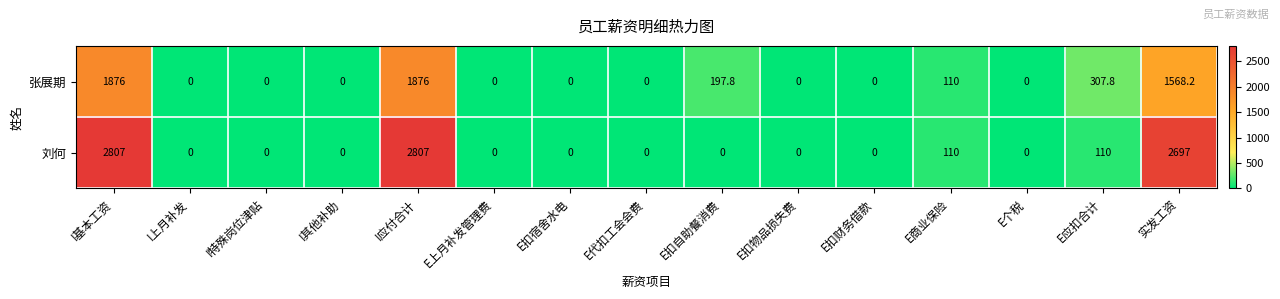

Reading left to right, list all the values displayed in this chart.

张展期: I基本工资=1876.0	I上月补发=0.0	I特殊岗位津贴=0.0	I其他补助=0.0	I应付合计=1876.0	E上月补发管理费=0.0	E扣宿舍水电=0.0	E代扣工会会费=0.0	E扣自助餐消费=197.8	E扣物品损失费=0.0	E扣财务借款=0.0	E商业保险=110.0	E个税=0.0	E应扣合计=307.8	实发工资=1568.2
刘何: I基本工资=2807.0	I上月补发=0.0	I特殊岗位津贴=0.0	I其他补助=0.0	I应付合计=2807.0	E上月补发管理费=0.0	E扣宿舍水电=0.0	E代扣工会会费=0.0	E扣自助餐消费=0.0	E扣物品损失费=0.0	E扣财务借款=0.0	E商业保险=110.0	E个税=0.0	E应扣合计=110.0	实发工资=2697.0